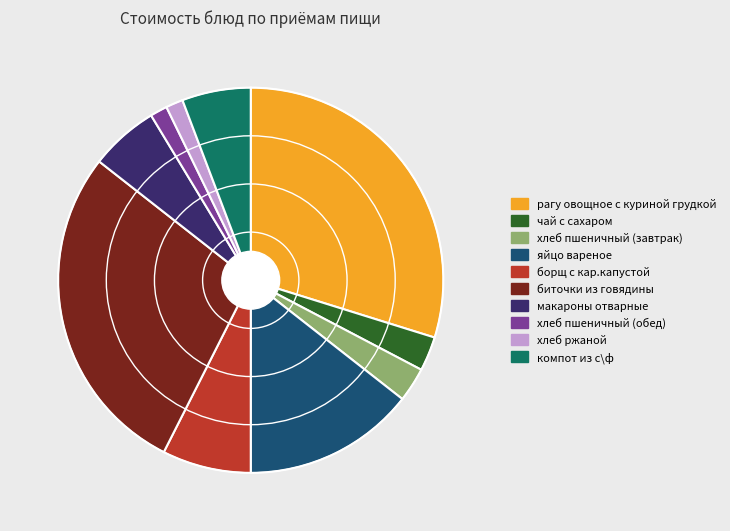

Is there any slice that represents more than half of the pie?

No